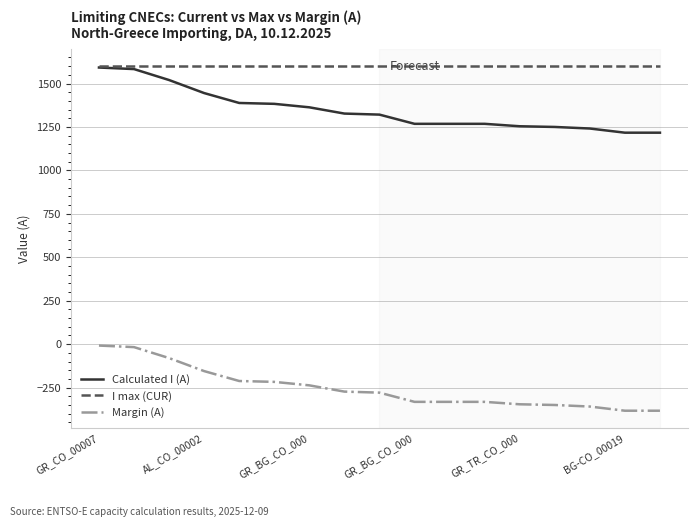

What is the minimum value for Calculated I (A)?

1217